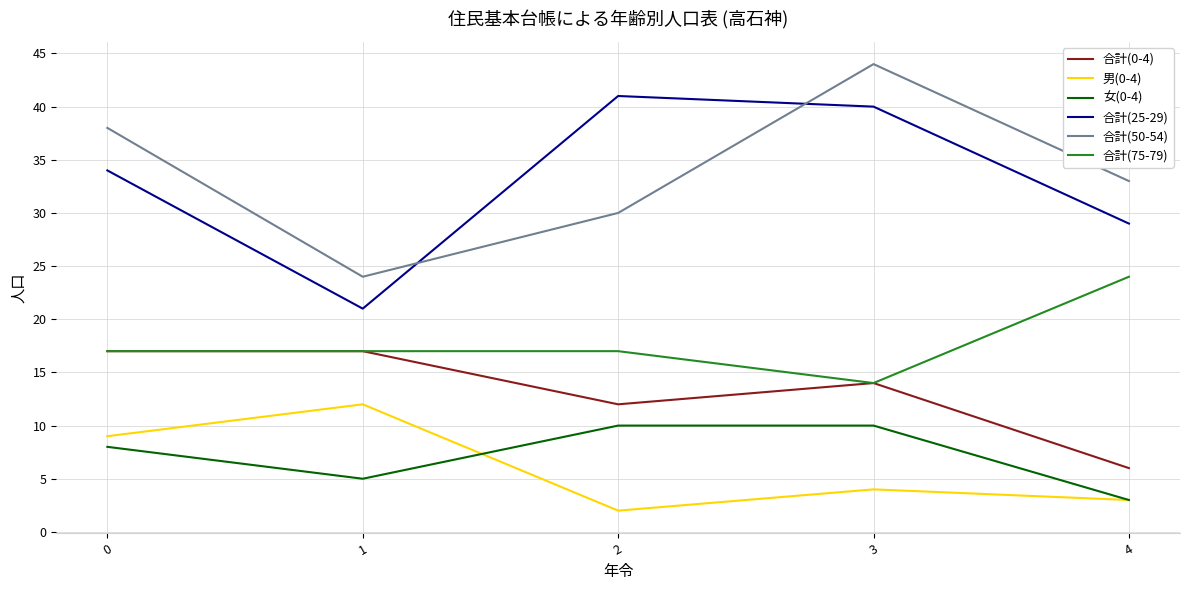

True or false: 合計(75-79) has a value of 17 at 2.

True